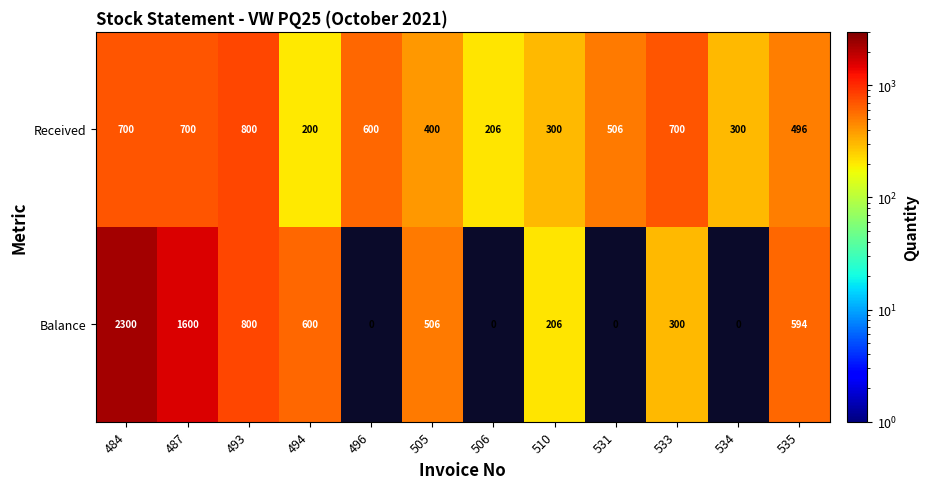

At which category is the sum across all series the highest?

484